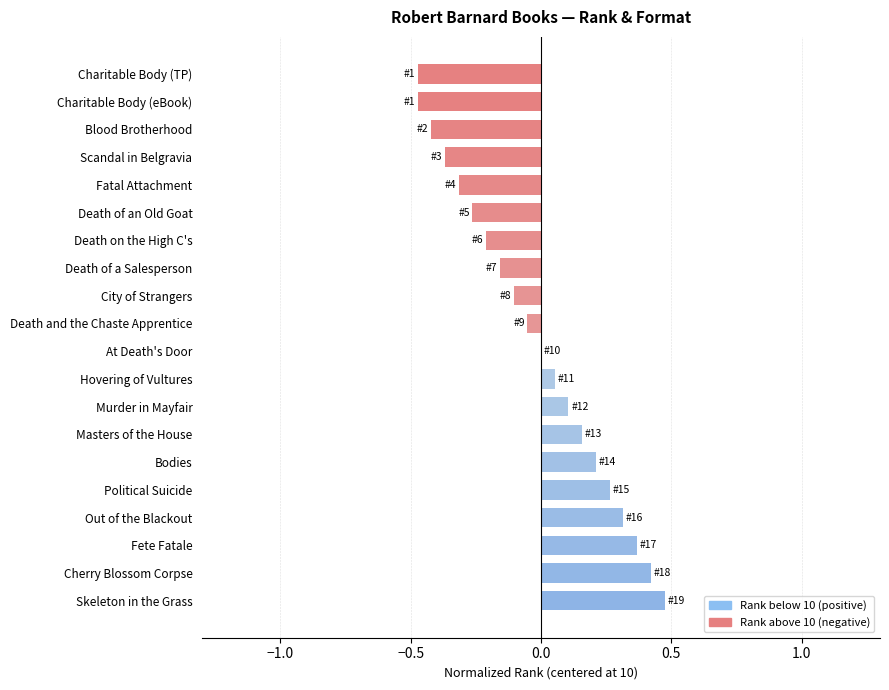

The chart shows a value of 0.1 at Out of the Blackout. True or false?

False